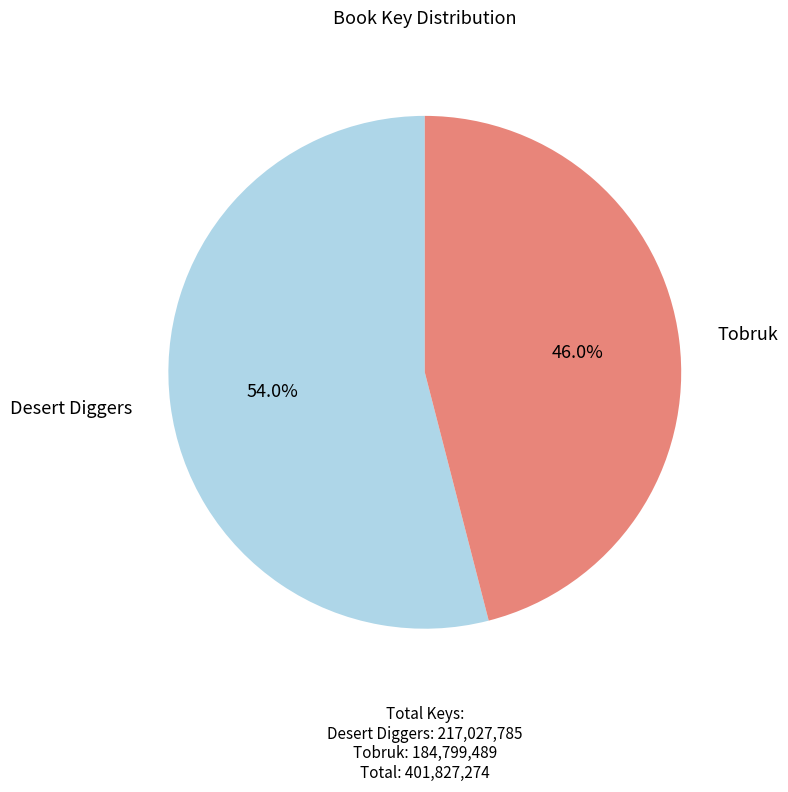

Which slice is the largest?

Desert Diggers